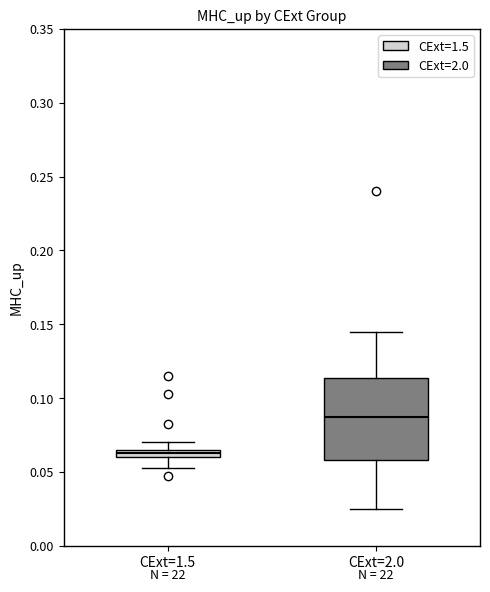

Comparing the boxes themselves (not the whiskers), which one is the tallest?

CExt=2.0